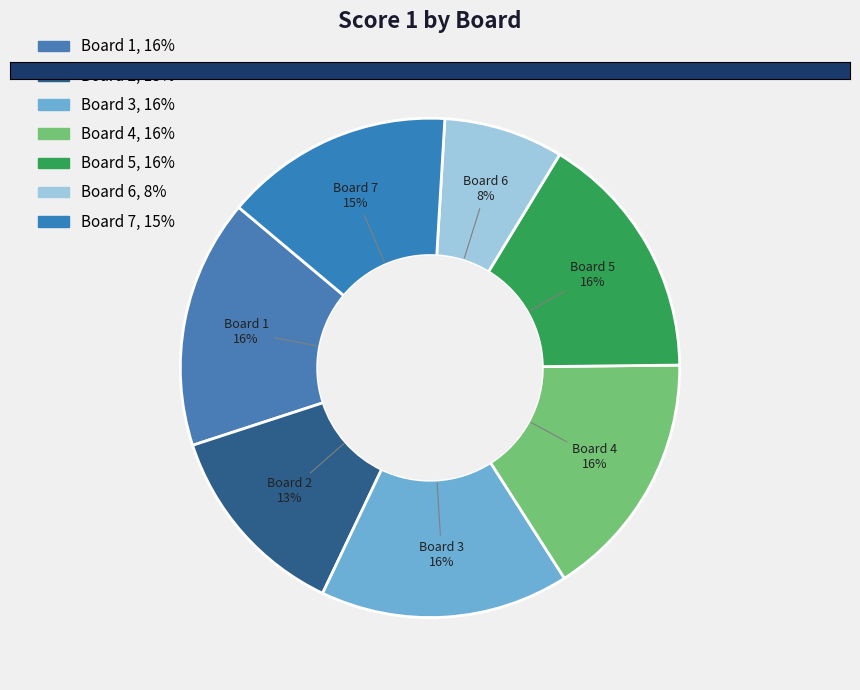

Count the number of slices in the pie.

7